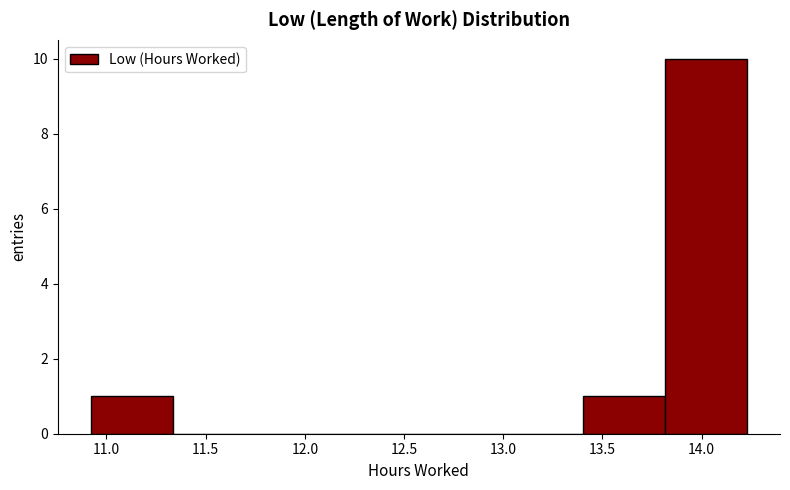

What is the height of the bar covering 13.80 to 14.25 on the x-axis? Neither the bar edges nor the heights are printed on the chart, so give them approximately, as read against the axes.

10